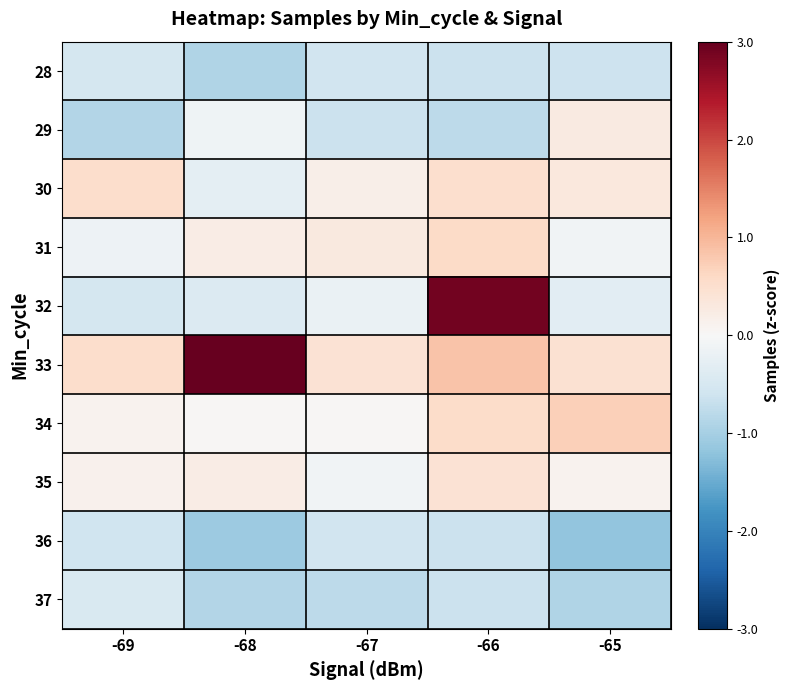

List the series in order of their peak value, highest first.

33, 32, 34, 31, 30, 35, 29, 37, 28, 36